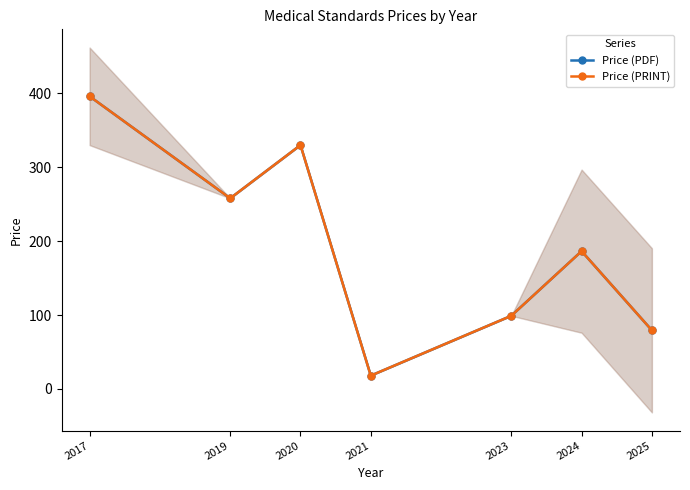

How many lines are shown in the chart?

2